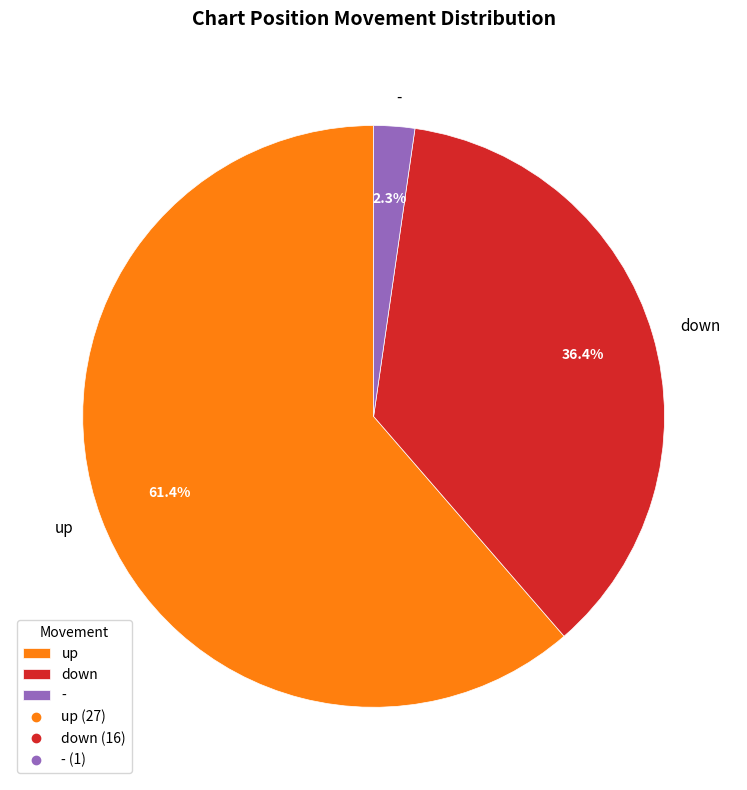

Approximately how many times larger is the value at down compared to up?

0.6